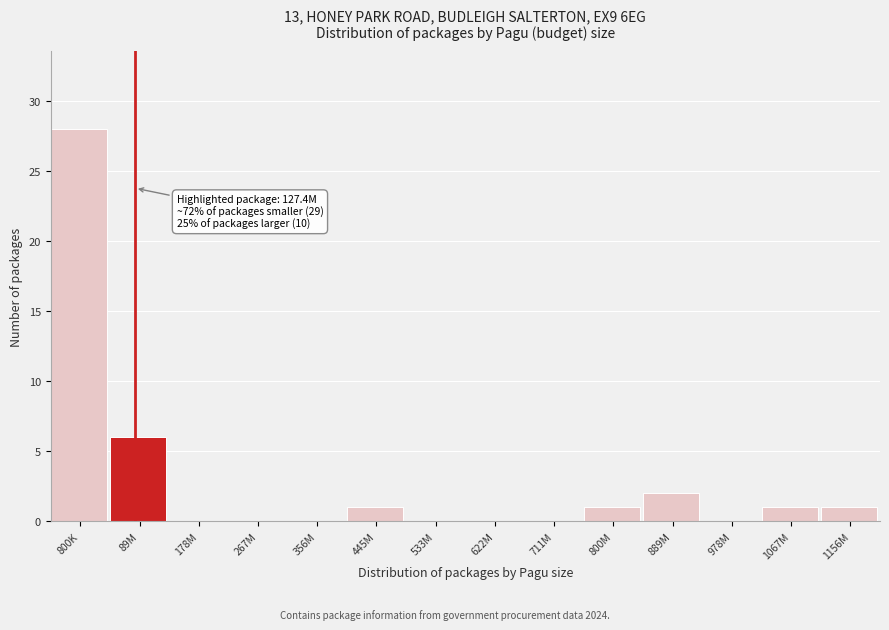

Reading left to right, what are all the values shown in this chart?

800K=28	89M=6	178M=0	267M=0	356M=0	445M=1	533M=0	622M=0	711M=0	800M=1	889M=2	978M=0	1067M=1	1156M=1